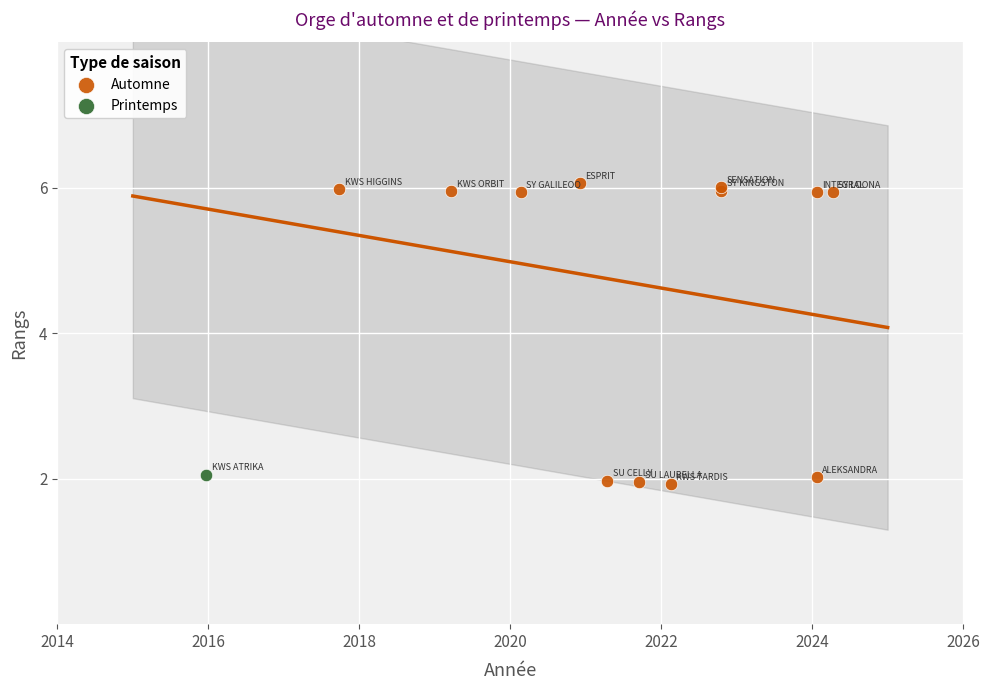

What are all the series names shown in the legend?

Automne, Printemps